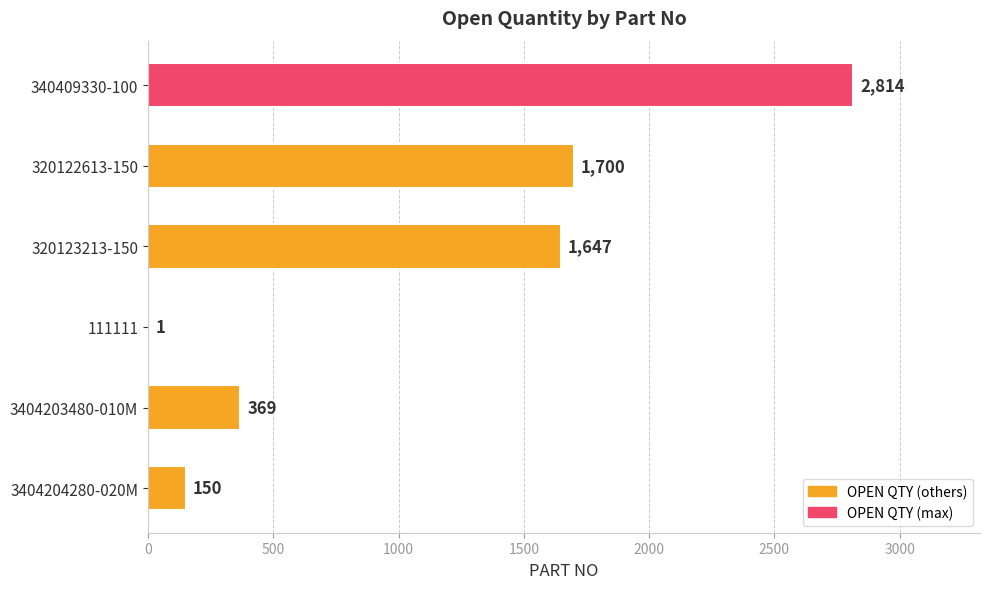

What is the sum of the values at 3404203480-010M and 3404204280-020M?

519